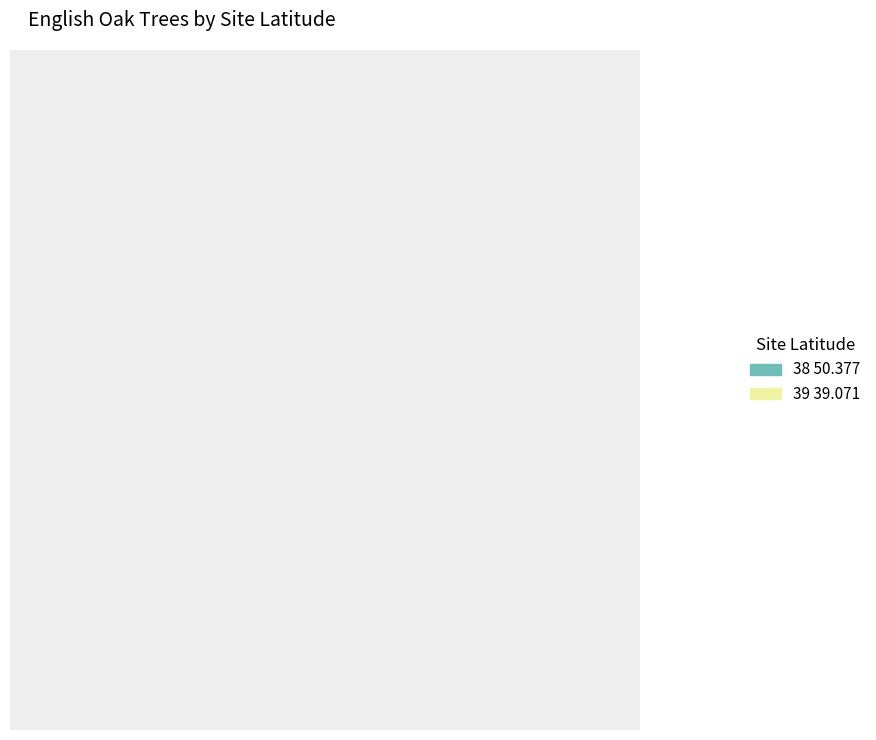

What is the ratio of the value at 38 50.377 to the value at 39 39.071?

1.0